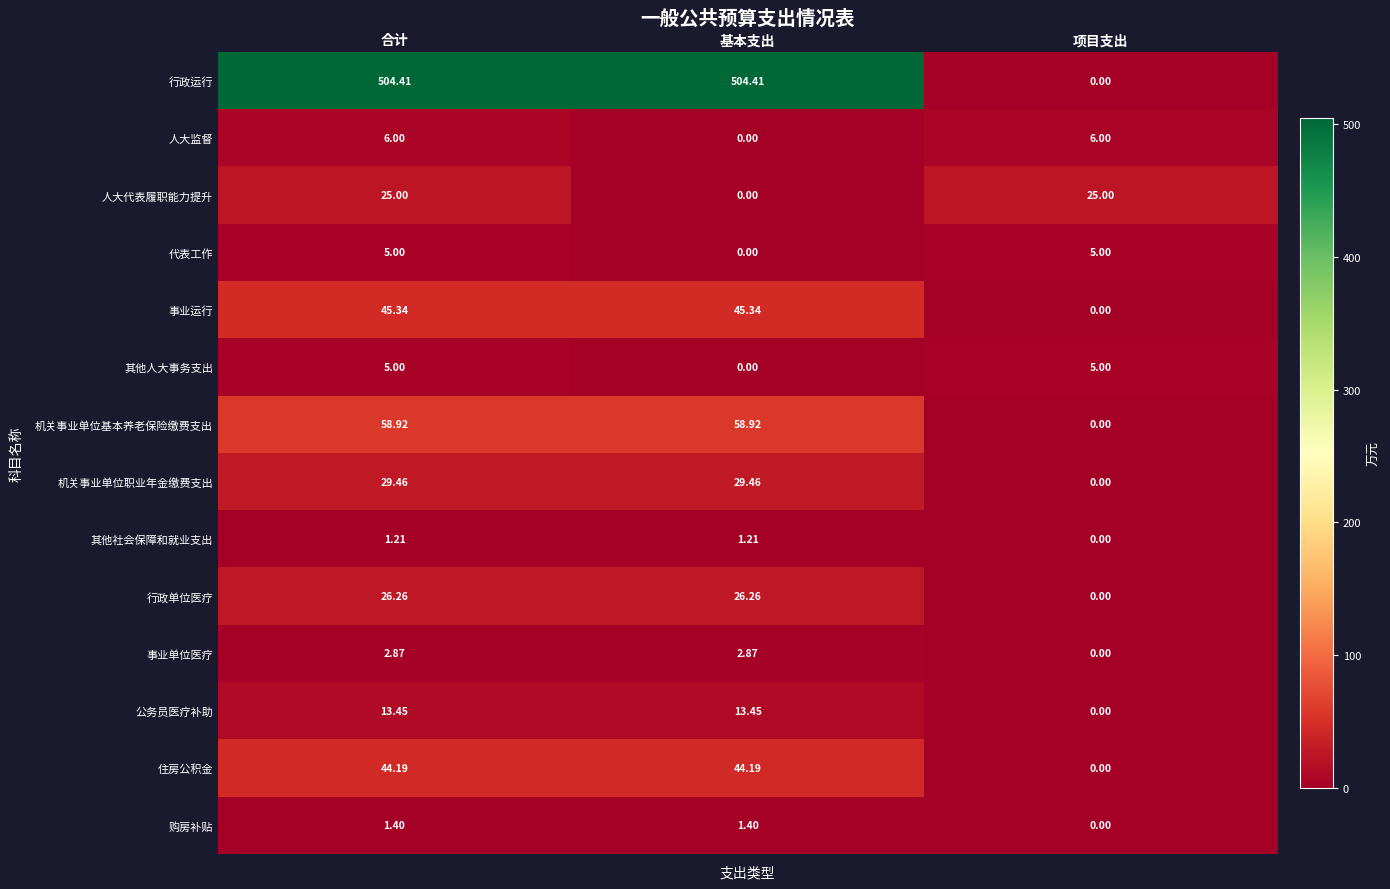

At which category is the sum across all series the highest?

合计